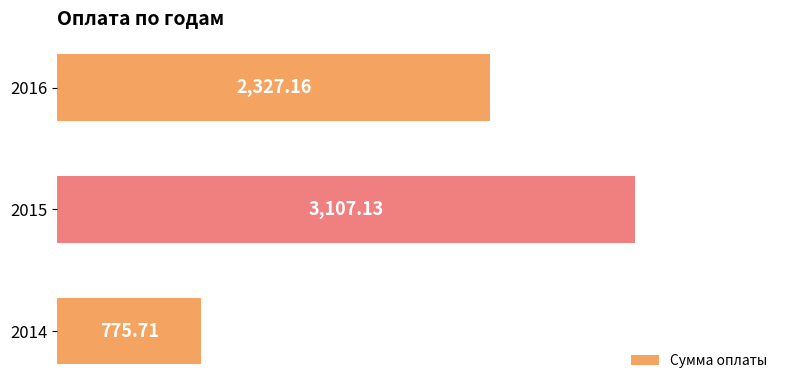

What is the sum of all values?

6210.0